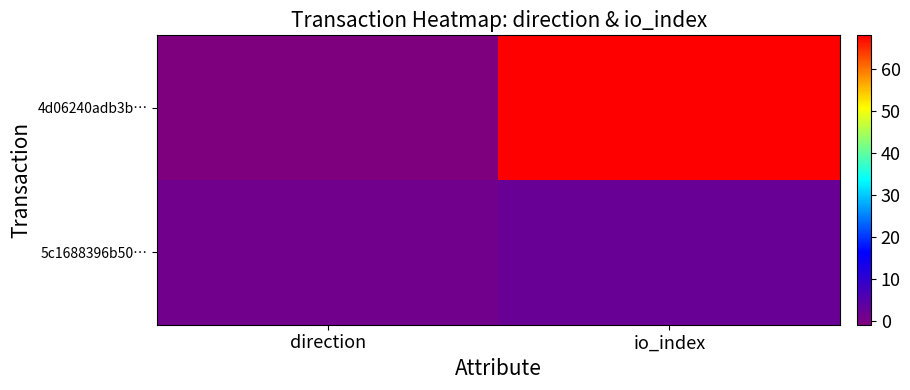

At which category does the chart reach its minimum across all series?

direction